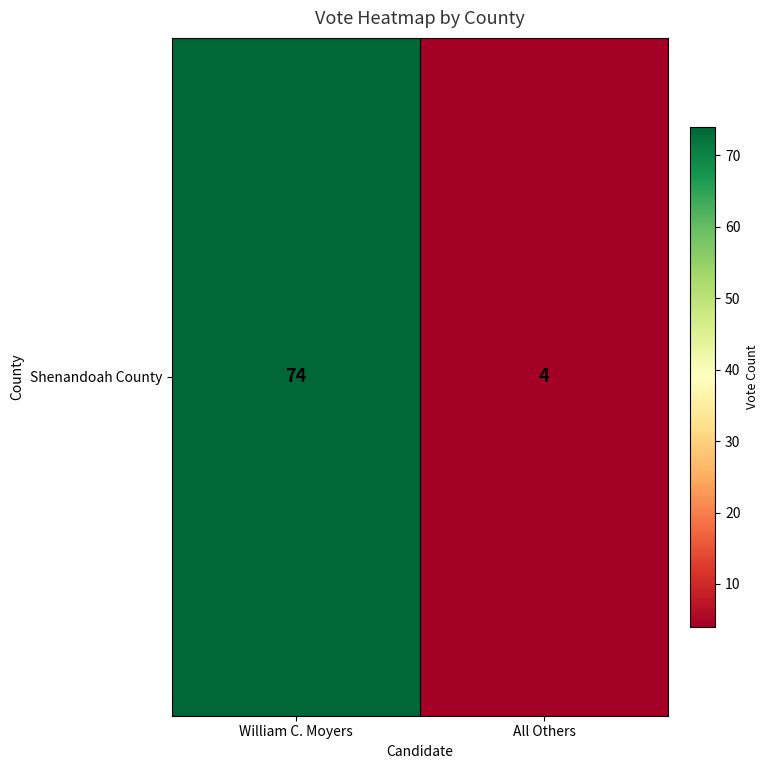

How many distinct data groups are displayed?

1